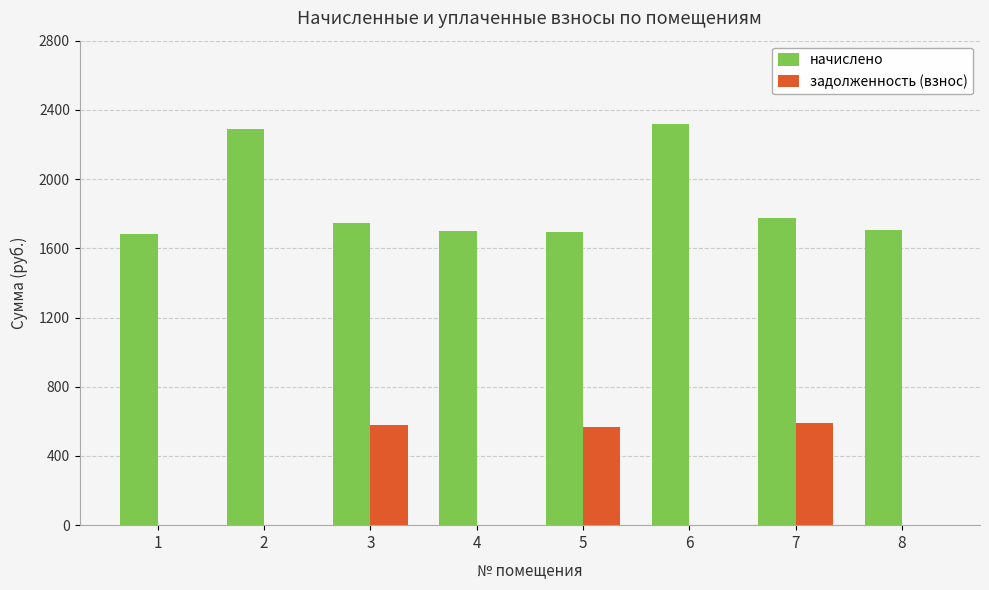

What is the sum of all задолженность (взнос) values?

1740.0